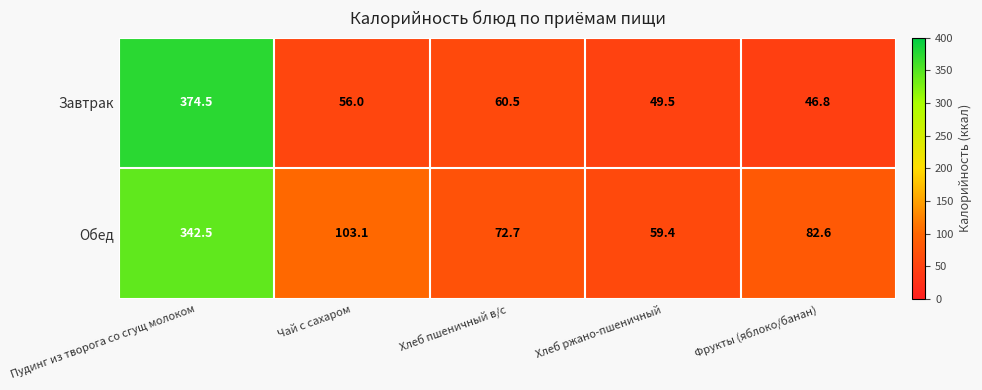

What is the smallest value displayed?

46.8